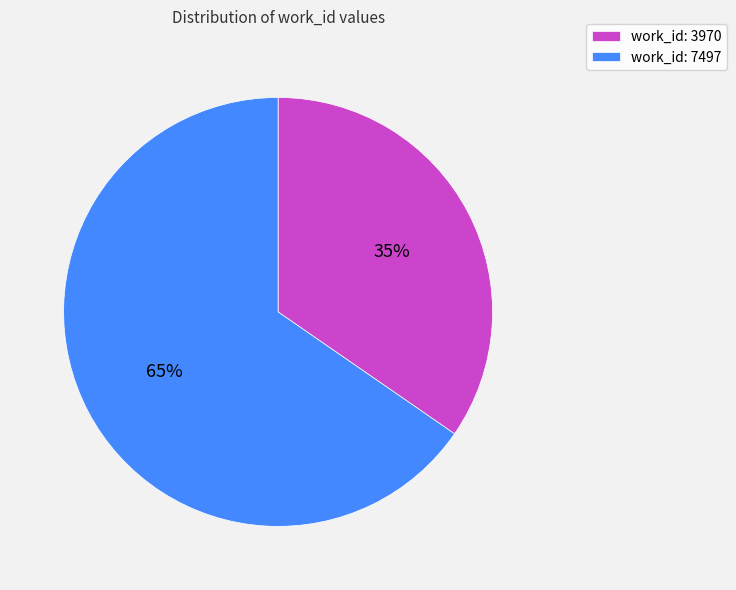

To the nearest percent, what is the combined percentage of work_id: 7497 and work_id: 3970?

100%